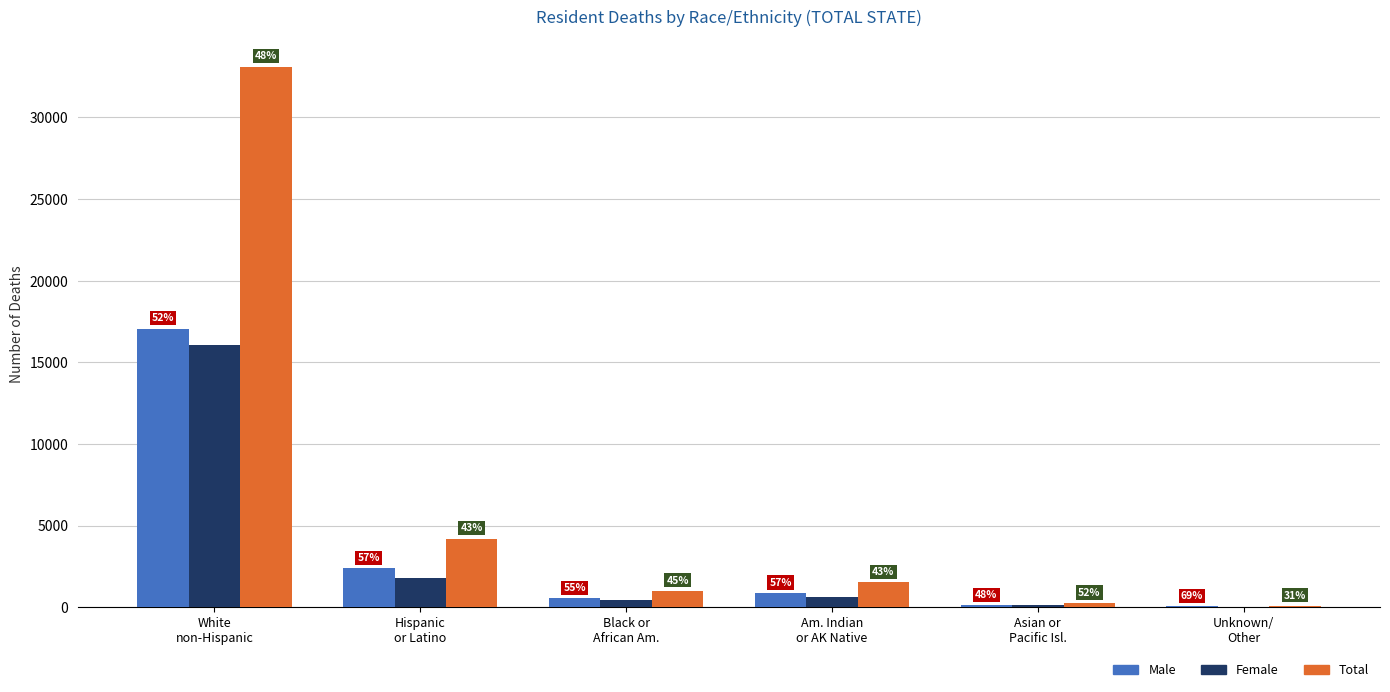

The value of Total at Black or
African Am. is 1740. True or false?

False